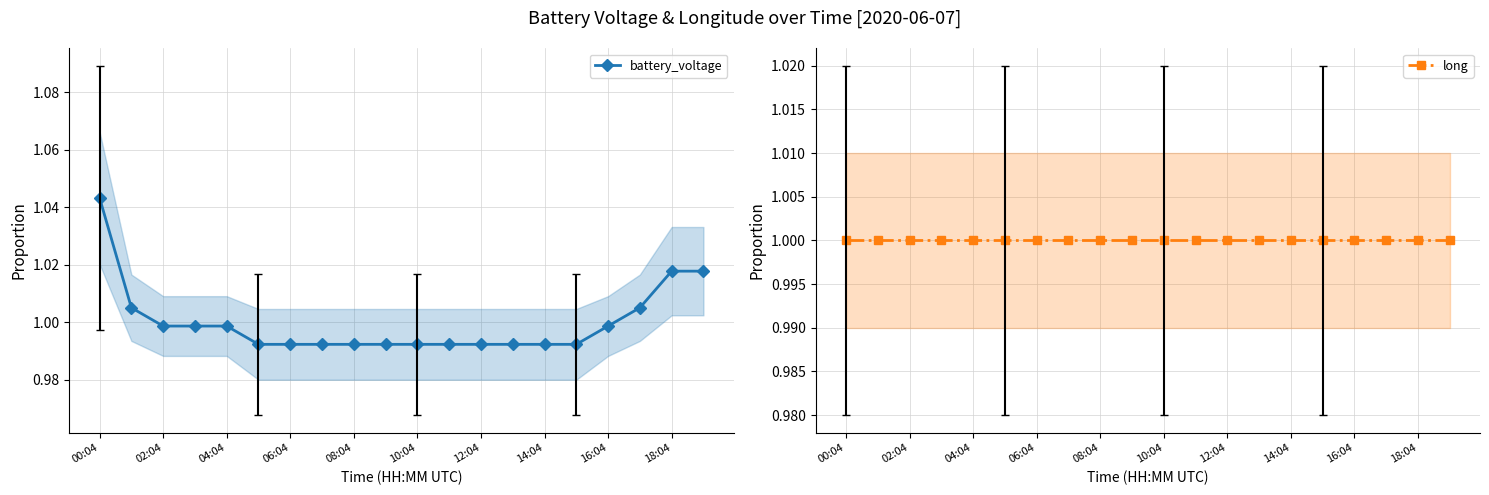

The battery_voltage series shows 1.0 at 16:04. True or false?

True